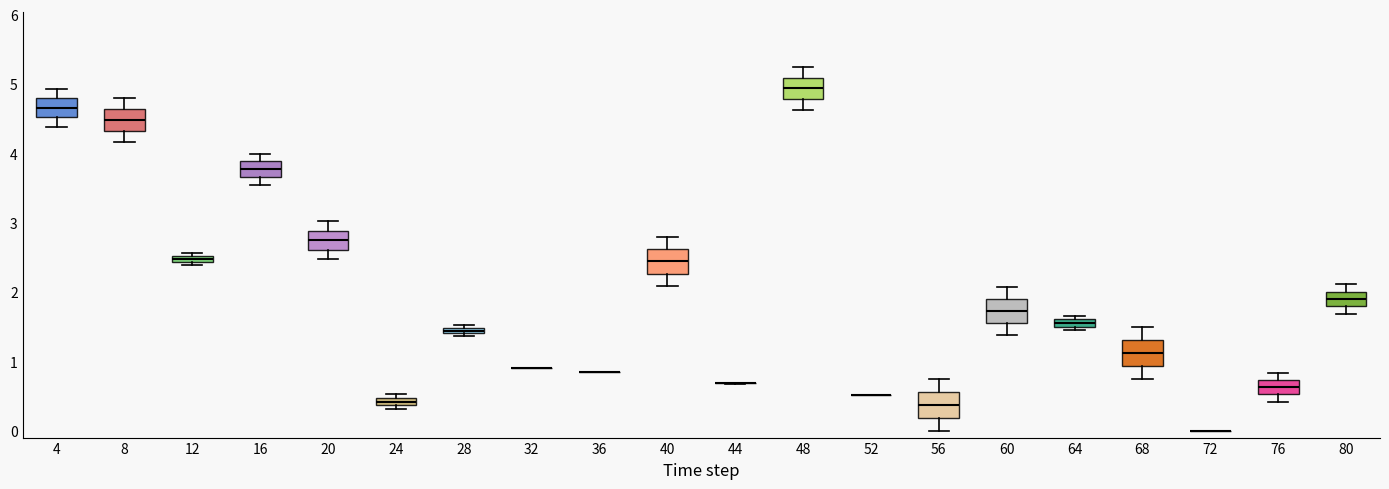

Where does the upper whisker of the box at x = 20 end on the y-axis? The values are not printed on the chart, so give them approximately, as read against the axis.

3.0